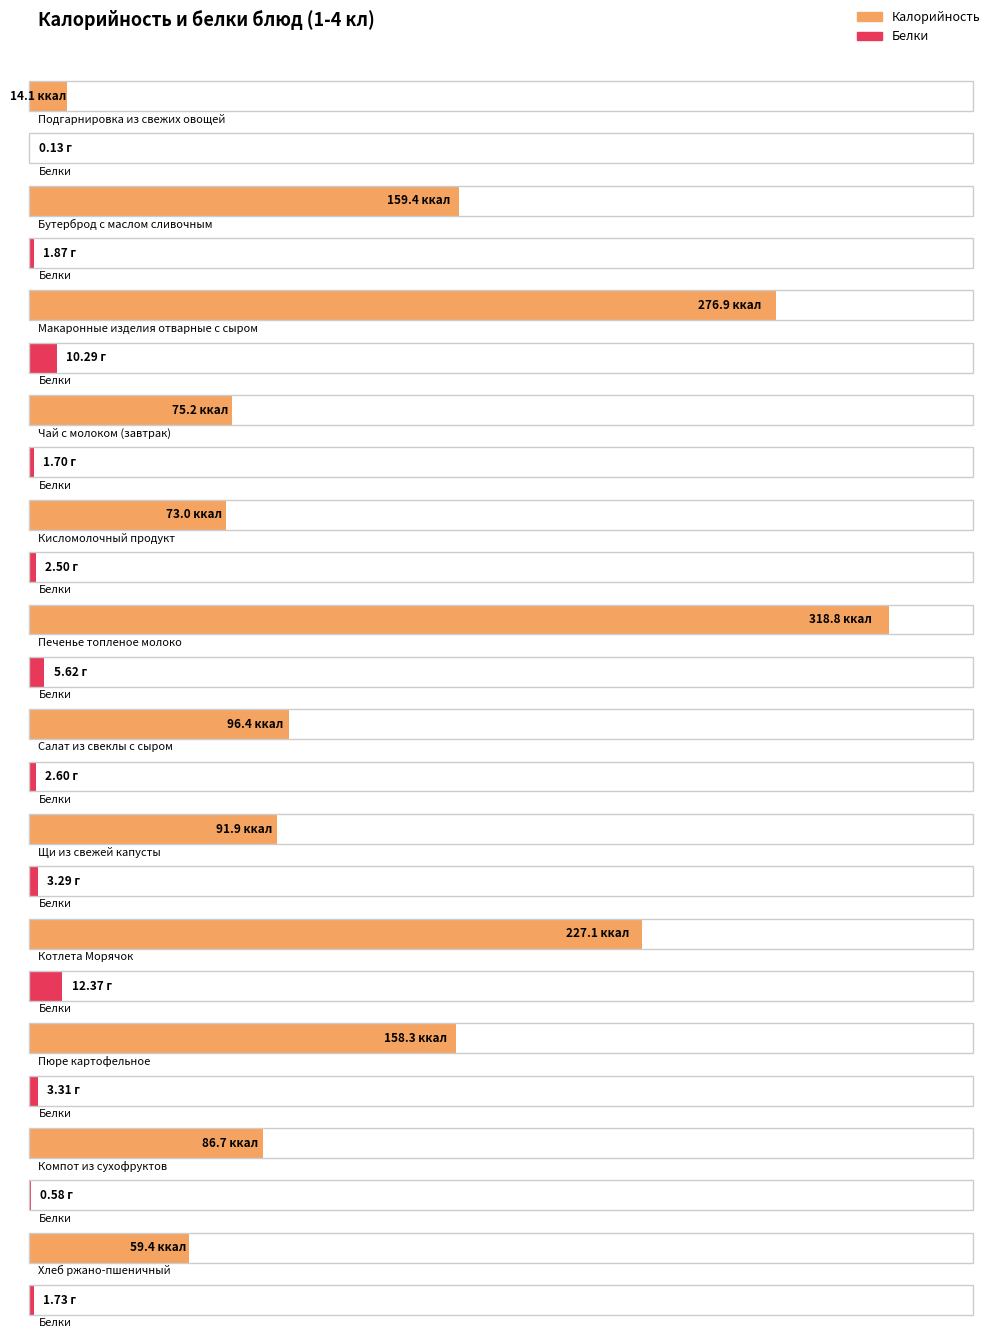

At which category is the sum across all series the highest?

Печенье топленое молоко